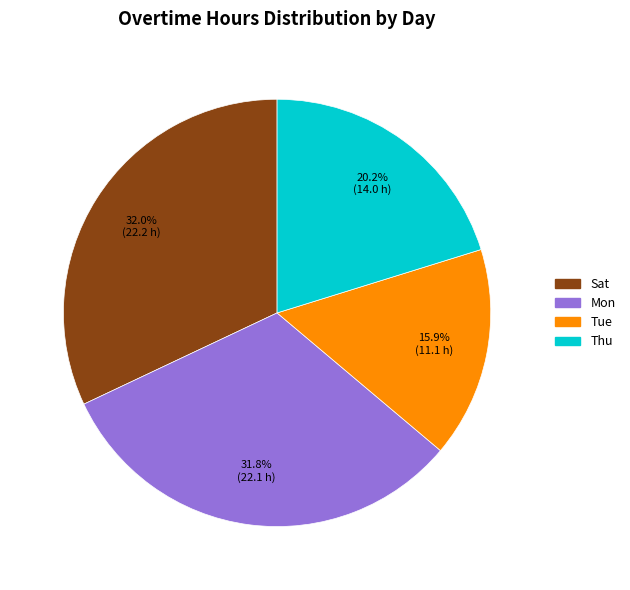

Does any single category account for the majority?

No